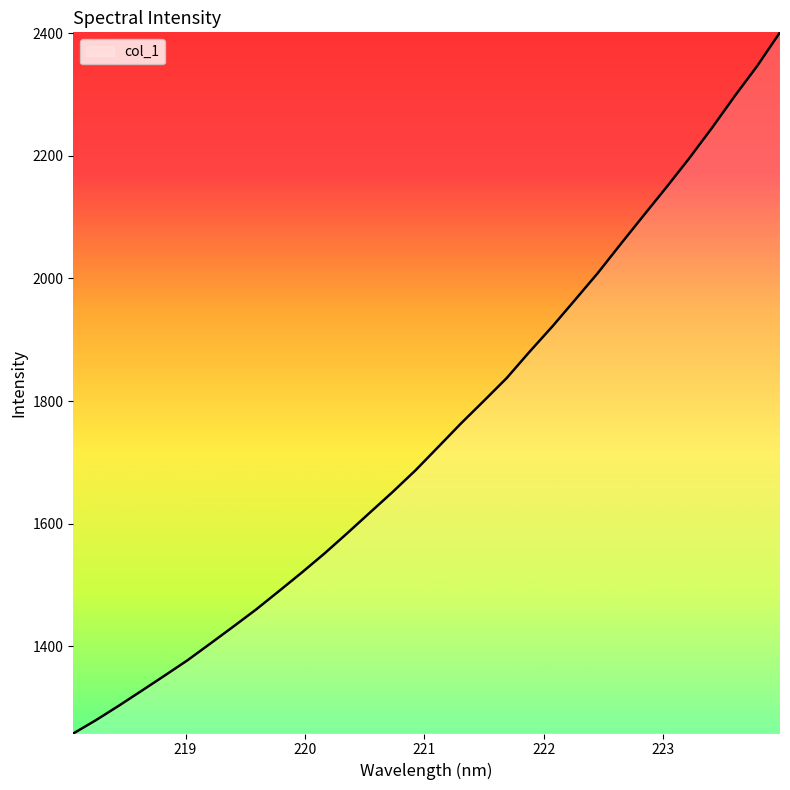

How many values are below 1725?

16